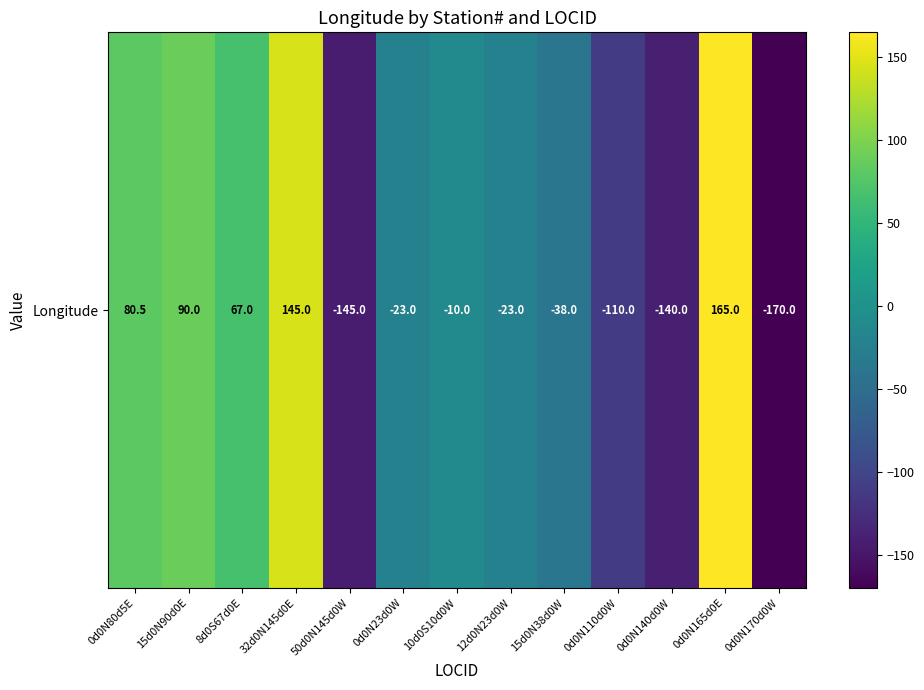

Is it true that the value at 0d0N80d5E is 31.7?

False